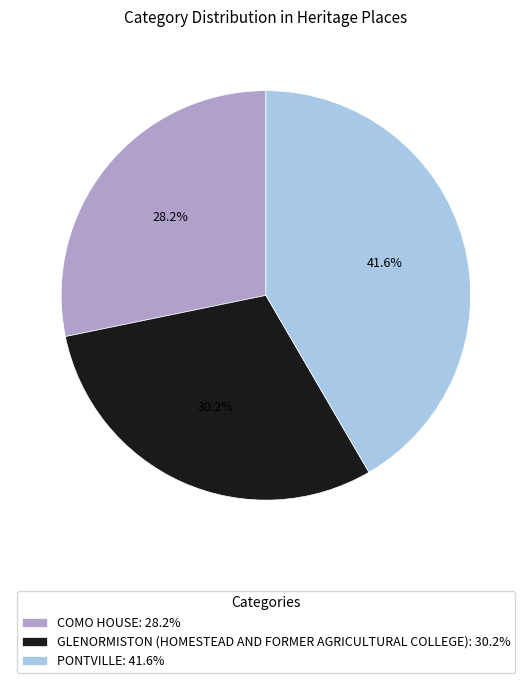

How many segments does this pie chart have?

3